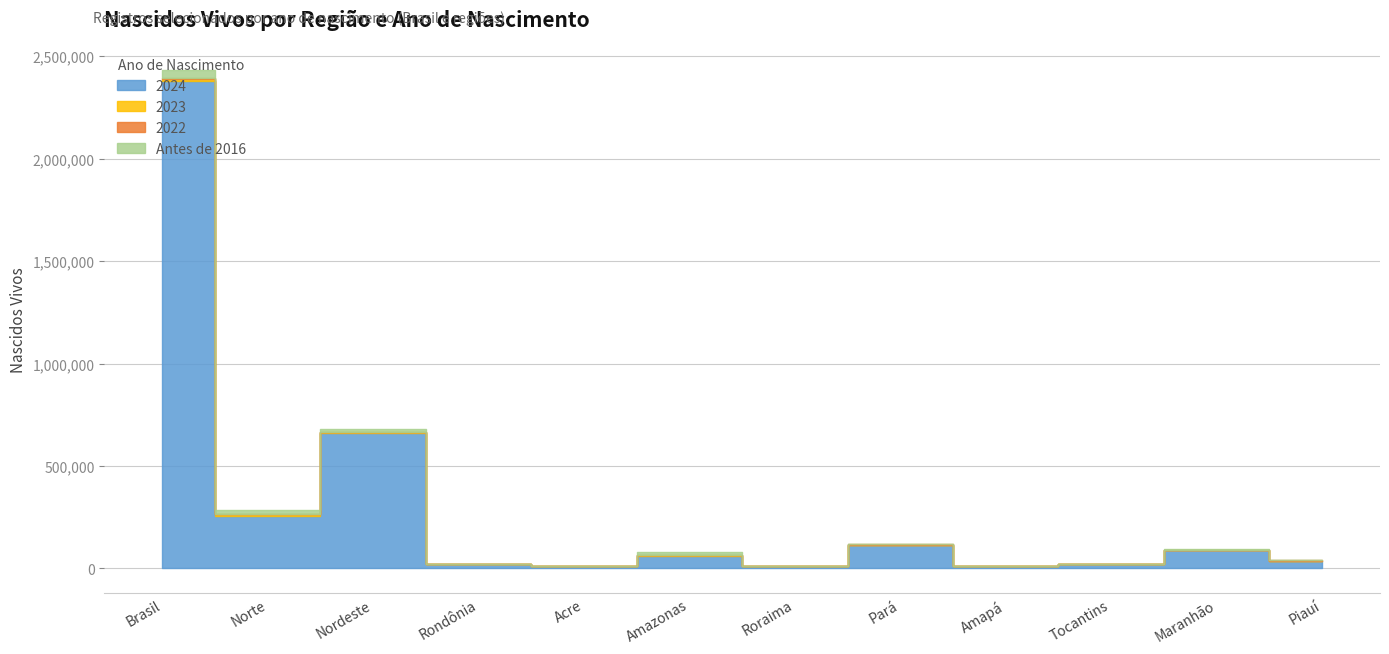

What is the minimum value shown in the chart?

25